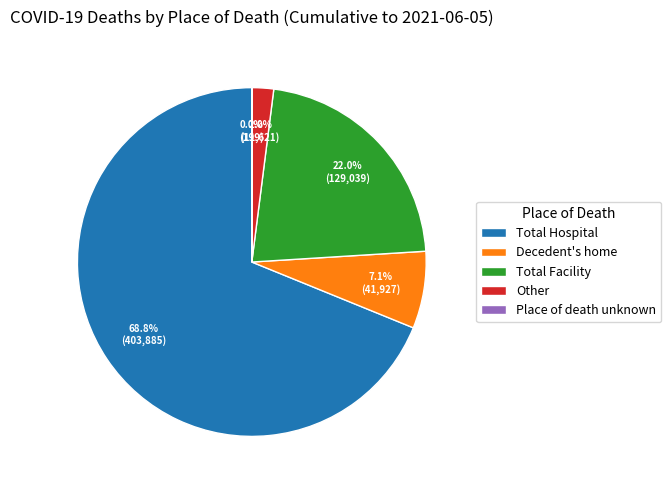

What percentage is NOT represented by Total Facility?

78.0%